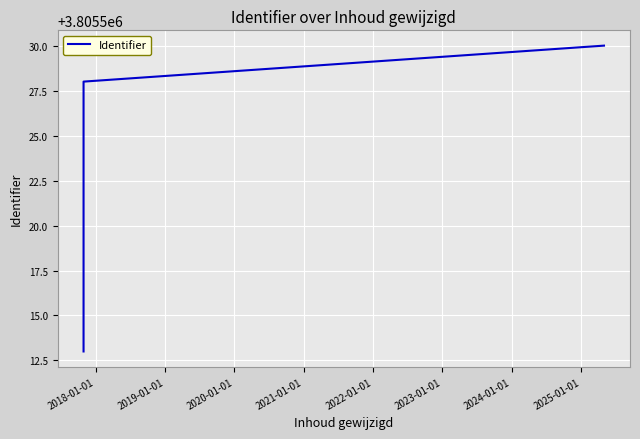

What is the difference between the maximum and minimum values?

17